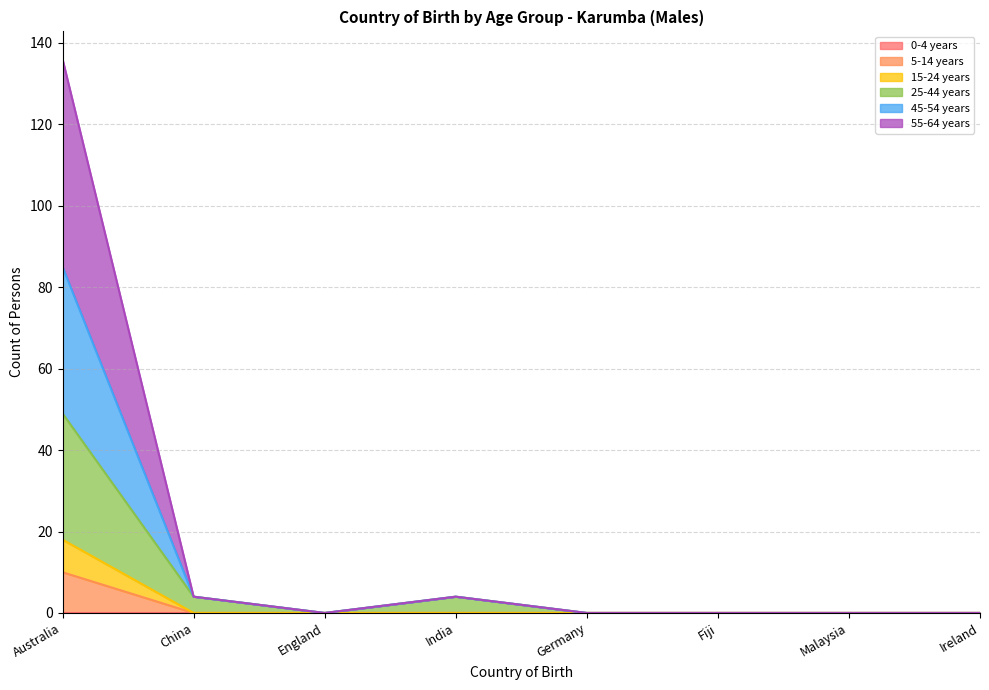

How many data points in 25-44 years are above 0?

3